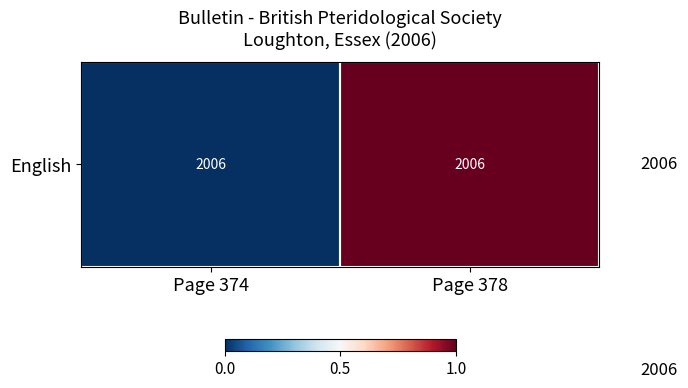

Count the values in the range 0 to 1.

2